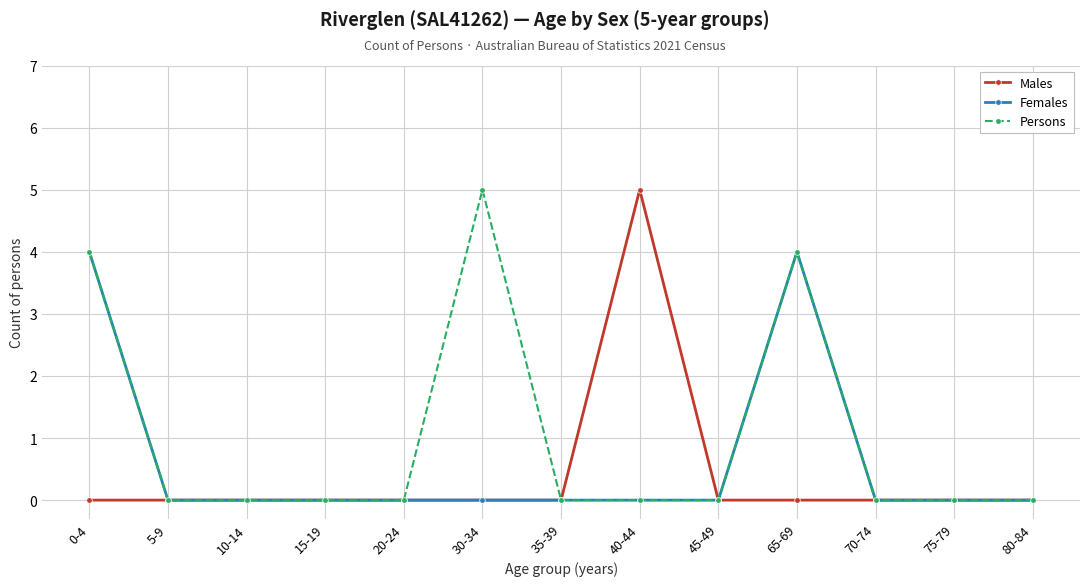

Which series has the largest total across all categories?

Persons